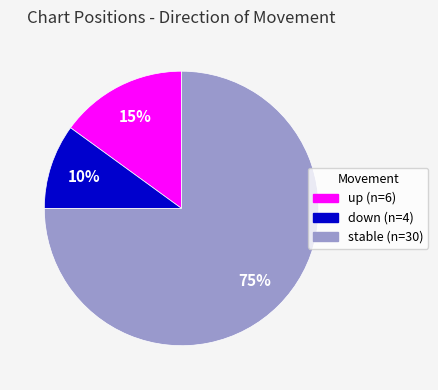

To the nearest percent, what is the difference between the largest and smallest slice percentages?

65%